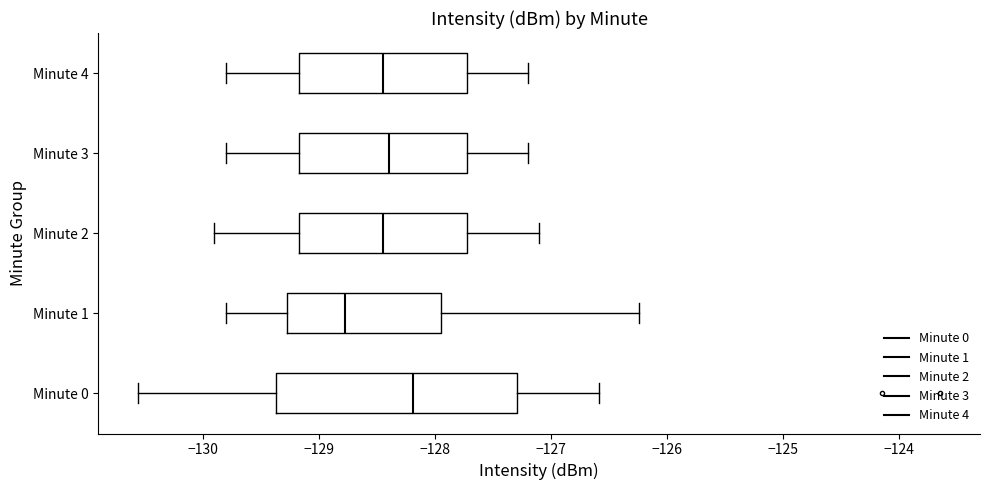

Reading bottom to top, read every box against the x-axis: the position of its median line, the range the box covers, and the ends of its whiskers. The values are not printed on the chart, so give them approximately, as read against the axis.

Minute 0: median -128.2, box -129.4 to -127.3, whiskers -130.6 to -126.6
Minute 1: median -128.8, box -129.3 to -127.9, whiskers -129.8 to -126.2
Minute 2: median -128.4, box -129.2 to -127.7, whiskers -129.9 to -127.1
Minute 3: median -128.4, box -129.2 to -127.7, whiskers -129.8 to -127.2
Minute 4: median -128.4, box -129.2 to -127.7, whiskers -129.8 to -127.2